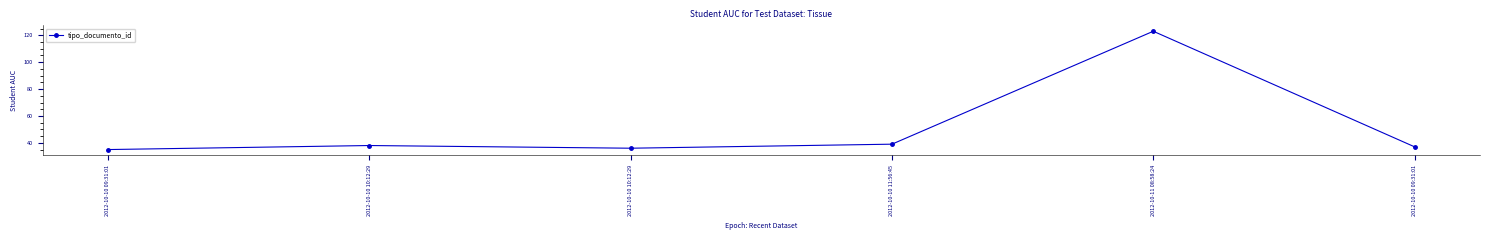

What is the change in value from 2012-10-10 09:31:01 to 2012-10-10 10:12:29?

+3